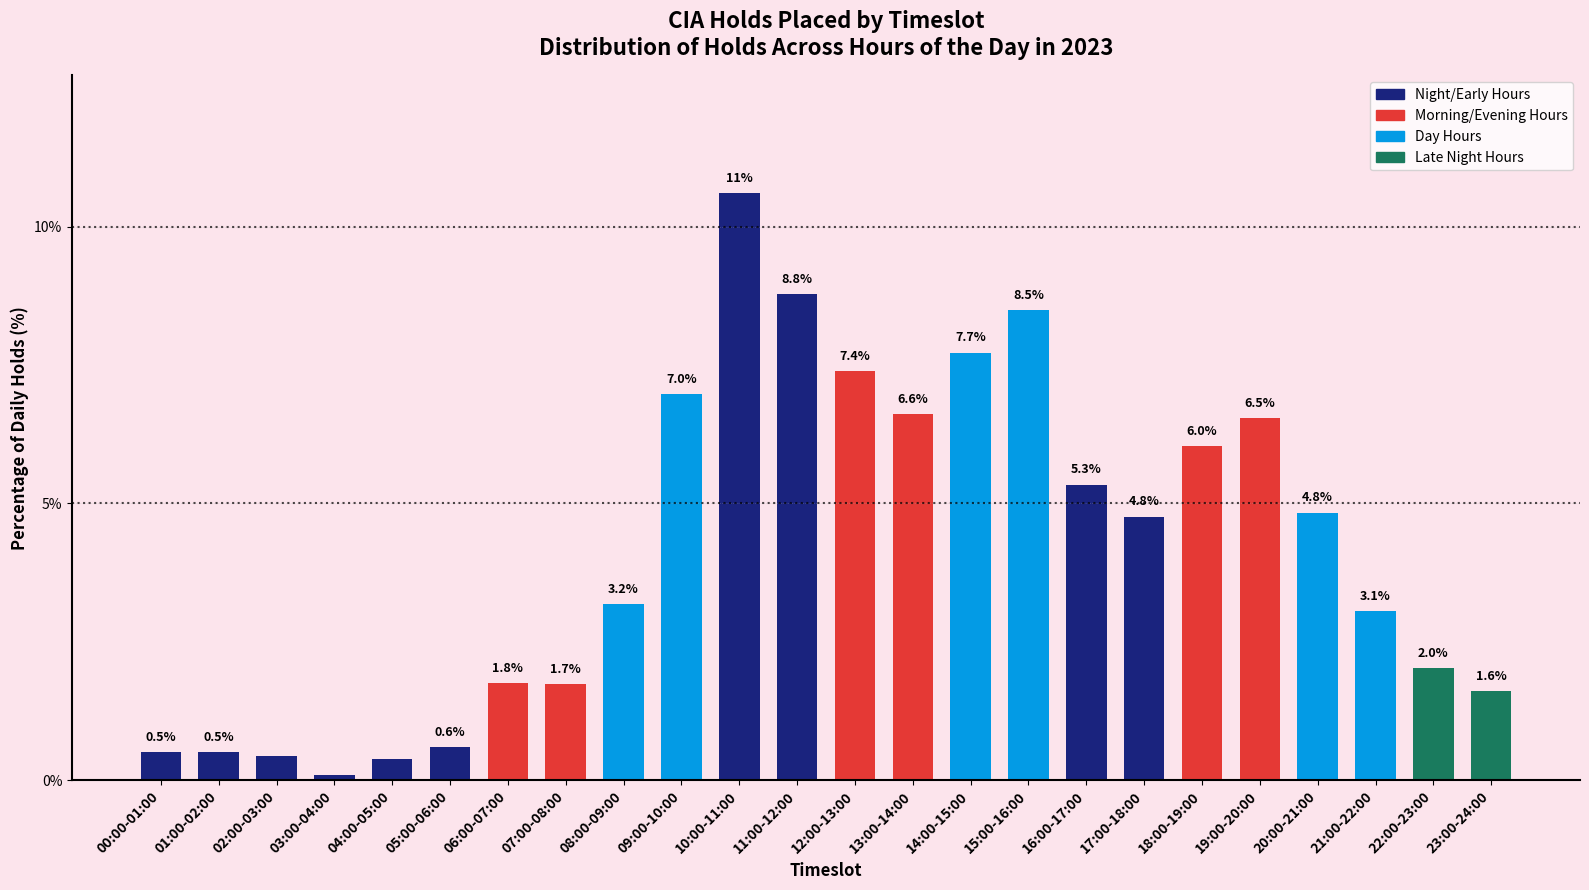

What is the change in value from 09:00-10:00 to 23:00-24:00?

-5.4